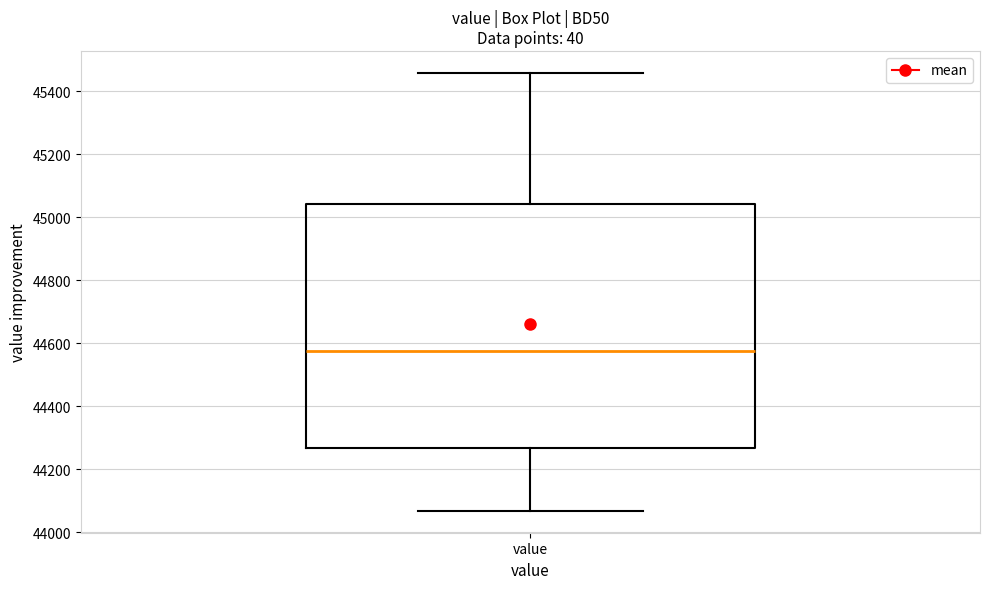

Read this box plot against the y-axis: the position of the median line, the range covered by the box, and the ends of both whiskers. The values are not printed on the chart, so give them approximately, as read against the axis.

median 44580, box 44260 to 45040, whiskers 44060 to 45460